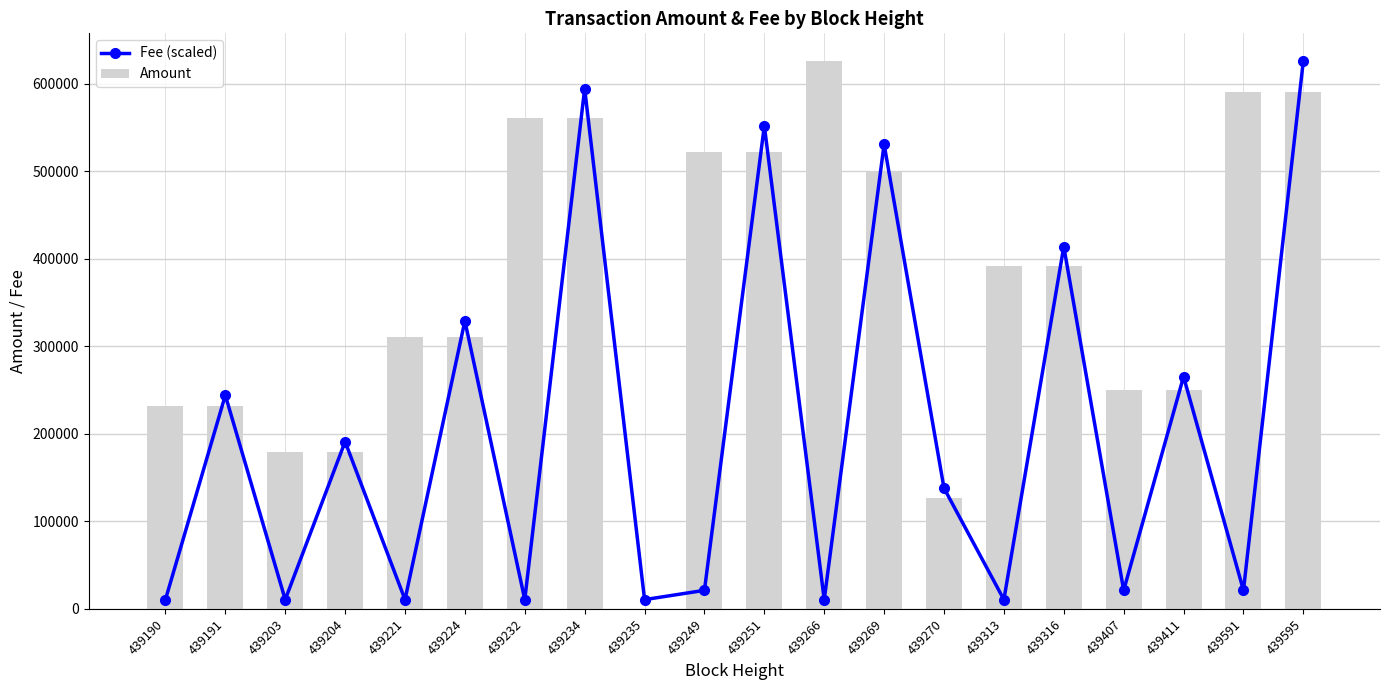

The value of Amount at 439591 is 591045.3. True or false?

True